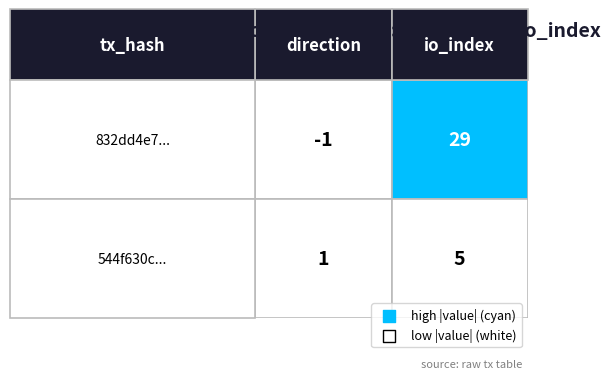

Rank the categories by 832dd4e7180170d01a16939e199cac0be46961c value from lowest to highest.

direction, io_index